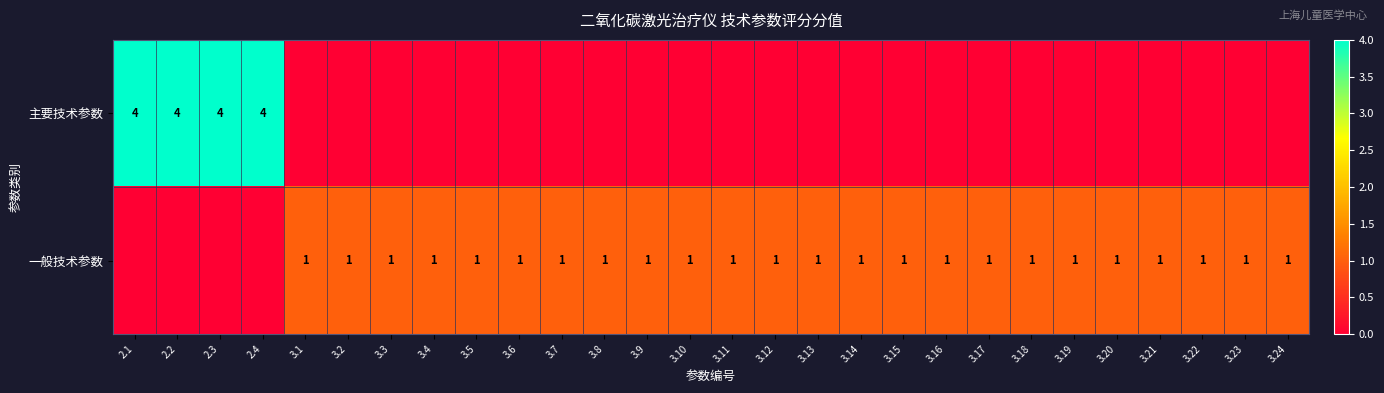

The value of 一般技术参数 at 3.13 is 2. True or false?

False